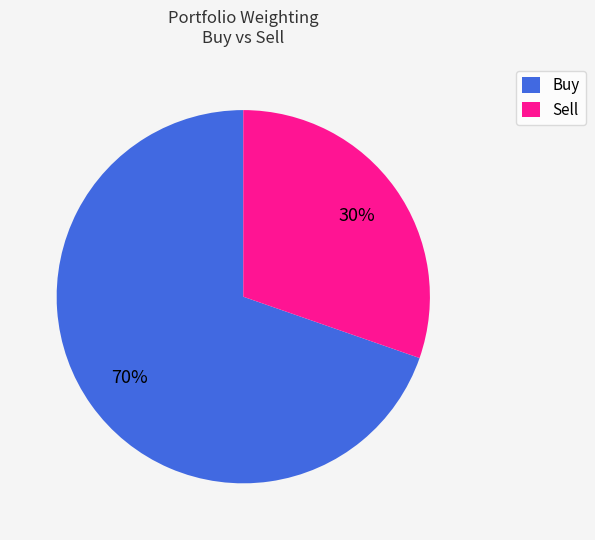

Is there any slice that represents more than half of the pie?

Yes